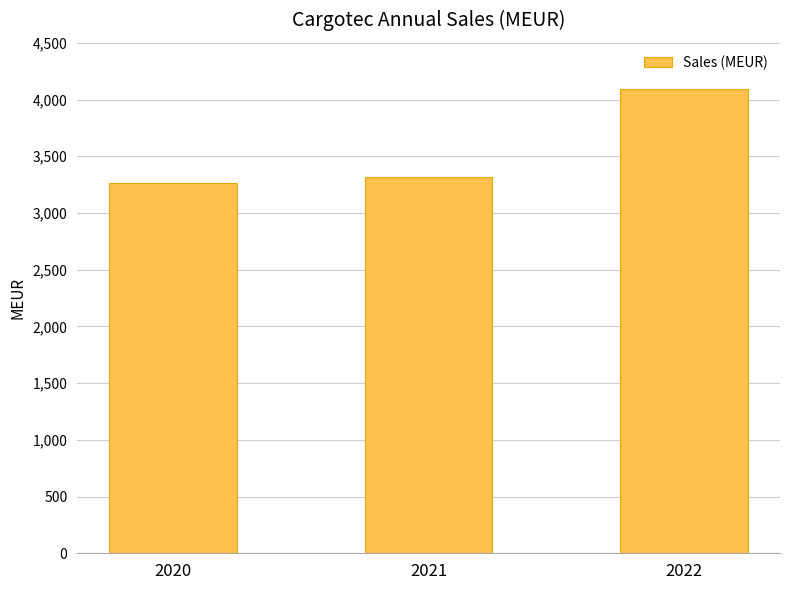

What is the difference between the second highest and minimum values?

51.6